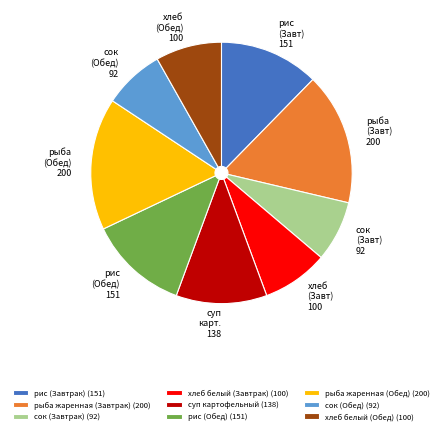

Is there any slice that represents more than half of the pie?

No